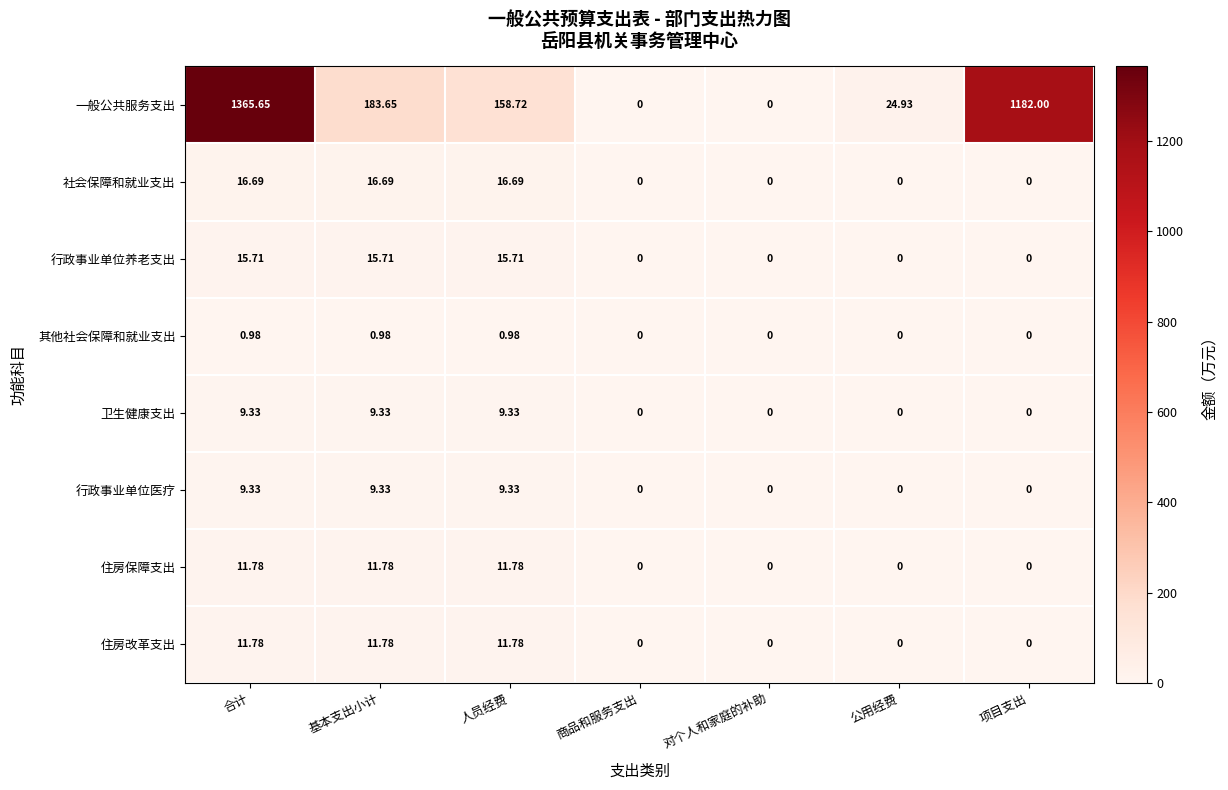

Which series changed the most between 合计 and 人员经费?

一般公共服务支出